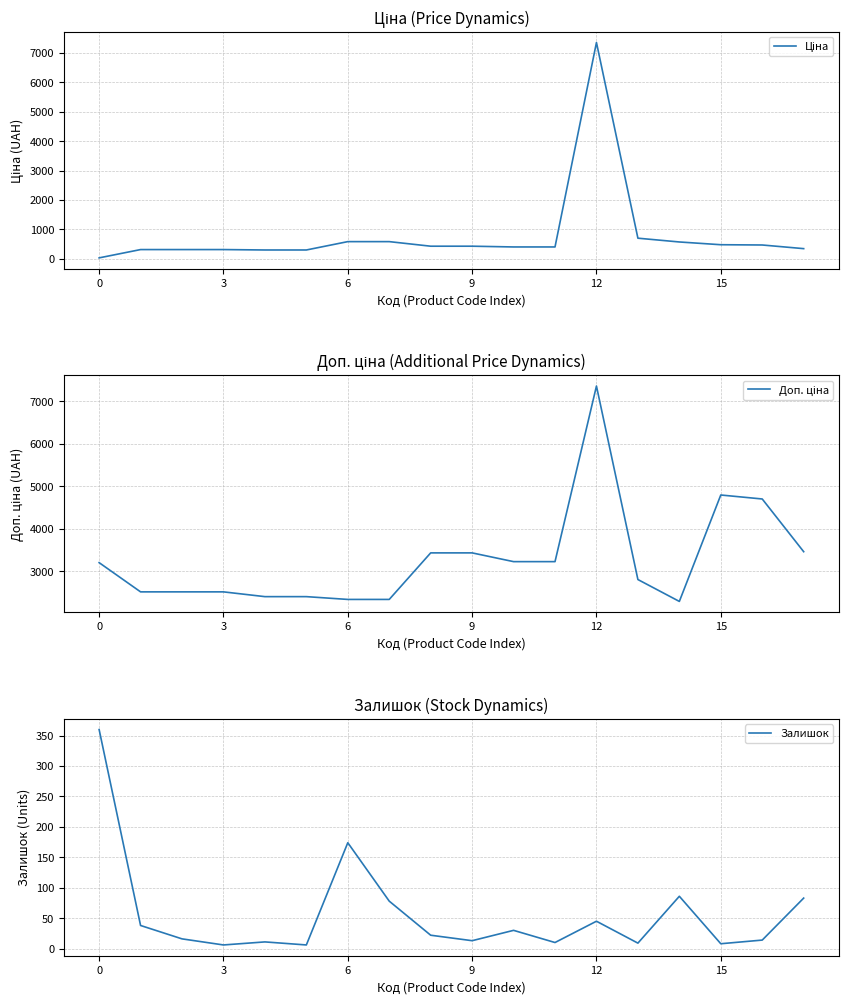

Where does the Ціна series first go above 429?

6